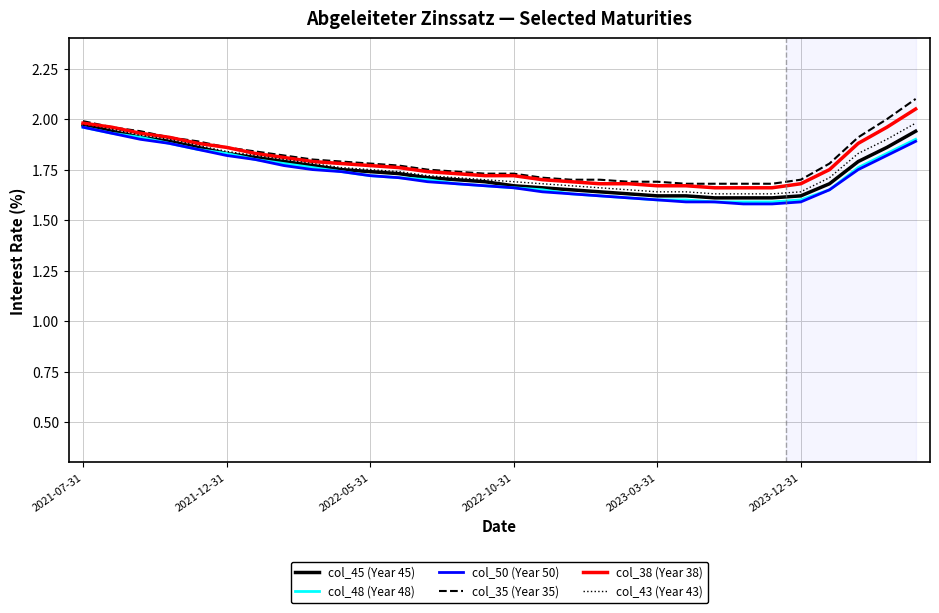

True or false: col_45 (Year 45) and col_43 (Year 43) intersect in this chart.

False